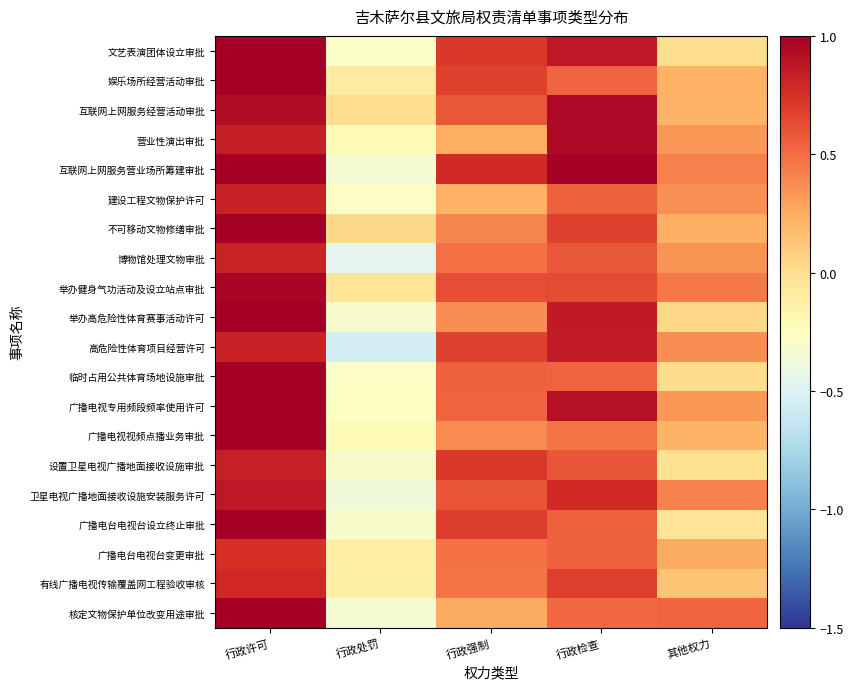

List the series in order of their peak value, lowest first.

广播电台电视台变更审批, 有线广播电视传输覆盖网工程验收审核, 博物馆处理文物审批, 建设工程文物保护许可, 设置卫星电视广播地面接收设施审批, 高危险性体育项目经营许可, 卫星电视广播地面接收设施安装服务许可, 互联网上网服务经营活动审批, 营业性演出审批, 举办健身气功活动及设立站点审批, 文艺表演团体设立审批, 娱乐场所经营活动审批, 互联网上网服务营业场所筹建审批, 不可移动文物修缮审批, 举办高危险性体育赛事活动许可, 临时占用公共体育场地设施审批, 广播电视专用频段频率使用许可, 广播电视视频点播业务审批, 广播电台电视台设立终止审批, 核定文物保护单位改变用途审批